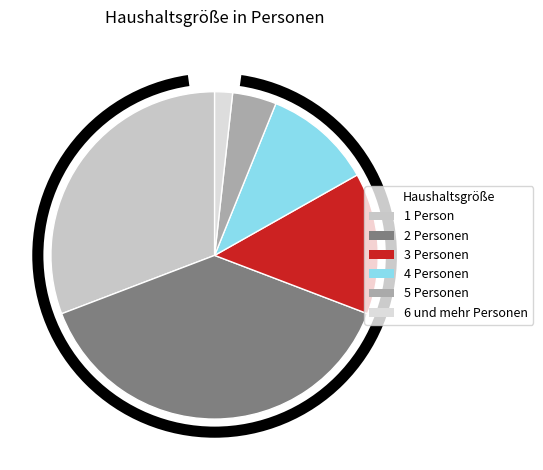

To the nearest percent, what is the average slice percentage?

17%